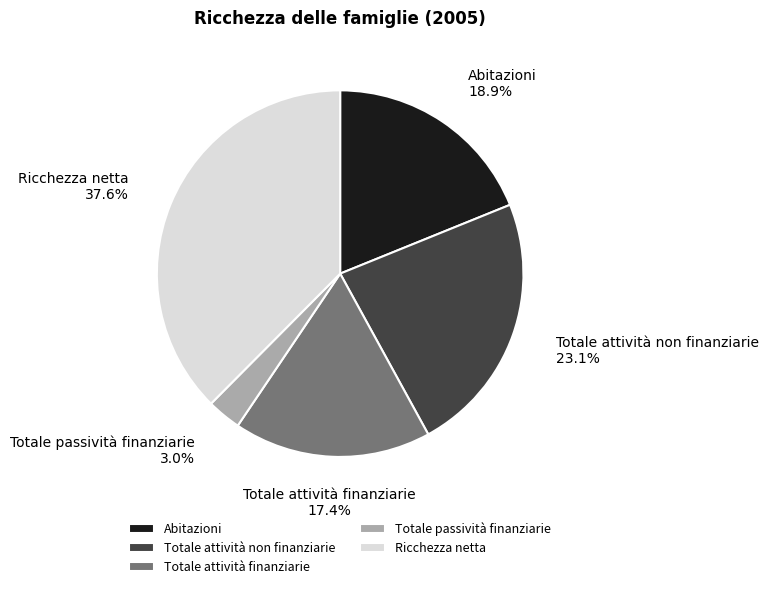

Do Abitazioni and Totale passività finanziarie together represent more than half of the pie?

No